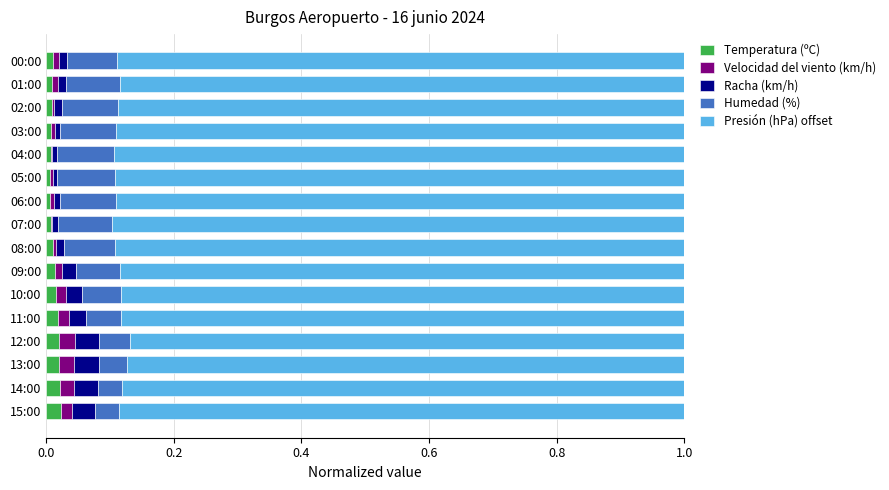

What is the sum of all Humedad (%) values?

1.1